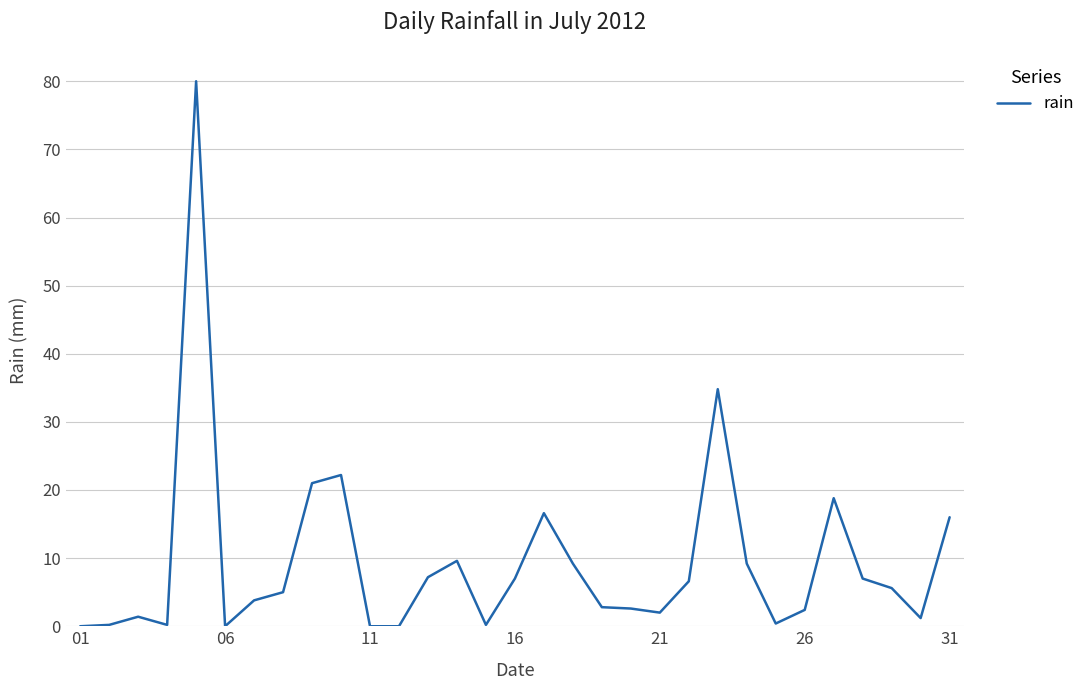

What is the greatest value displayed?

80.0